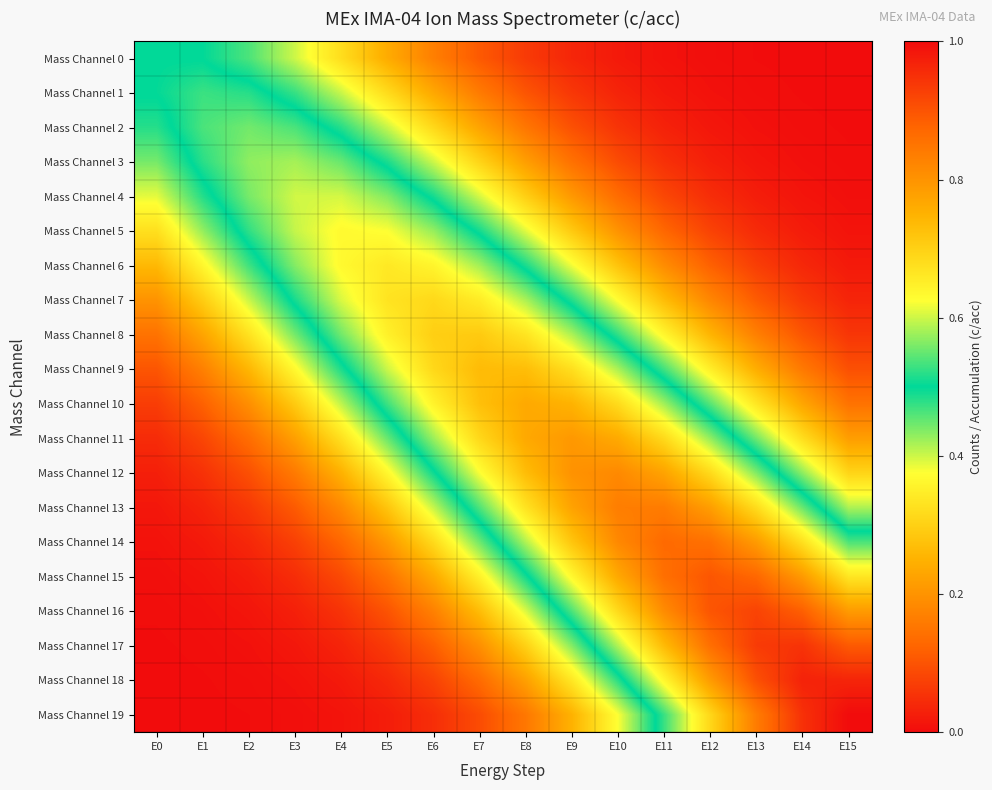

Reading left to right, what are all the values shown in this chart?

Mass Channel 0: E0=0.5	E1=0.5	E2=0.5	E3=0.4	E4=0.3	E5=0.2	E6=0.2	E7=0.1	E8=0.1	E9=0.0	E10=0.0	E11=0.0	E12=0.0	E13=0.0	E14=0.0	E15=0.0
Mass Channel 1: E0=0.5	E1=0.5	E2=0.5	E3=0.5	E4=0.4	E5=0.3	E6=0.2	E7=0.2	E8=0.1	E9=0.1	E10=0.0	E11=0.0	E12=0.0	E13=0.0	E14=0.0	E15=0.0
Mass Channel 2: E0=0.5	E1=0.5	E2=0.6	E3=0.5	E4=0.5	E5=0.4	E6=0.3	E7=0.2	E8=0.2	E9=0.1	E10=0.1	E11=0.0	E12=0.0	E13=0.0	E14=0.0	E15=0.0
Mass Channel 3: E0=0.4	E1=0.5	E2=0.6	E3=0.6	E4=0.6	E5=0.5	E6=0.4	E7=0.3	E8=0.2	E9=0.1	E10=0.1	E11=0.1	E12=0.0	E13=0.0	E14=0.0	E15=0.0
Mass Channel 4: E0=0.4	E1=0.5	E2=0.6	E3=0.6	E4=0.6	E5=0.6	E6=0.5	E7=0.4	E8=0.3	E9=0.2	E10=0.1	E11=0.1	E12=0.0	E13=0.0	E14=0.0	E15=0.0
Mass Channel 5: E0=0.3	E1=0.4	E2=0.5	E3=0.6	E4=0.6	E5=0.6	E6=0.6	E7=0.5	E8=0.4	E9=0.3	E10=0.2	E11=0.1	E12=0.1	E13=0.0	E14=0.0	E15=0.0
Mass Channel 6: E0=0.3	E1=0.4	E2=0.5	E3=0.6	E4=0.6	E5=0.7	E6=0.6	E7=0.6	E8=0.5	E9=0.4	E10=0.3	E11=0.2	E12=0.1	E13=0.1	E14=0.0	E15=0.0
Mass Channel 7: E0=0.2	E1=0.3	E2=0.4	E3=0.5	E4=0.6	E5=0.7	E6=0.7	E7=0.7	E8=0.6	E9=0.5	E10=0.4	E11=0.3	E12=0.2	E13=0.1	E14=0.1	E15=0.0
Mass Channel 8: E0=0.1	E1=0.2	E2=0.3	E3=0.4	E4=0.6	E5=0.6	E6=0.7	E7=0.7	E8=0.7	E9=0.6	E10=0.5	E11=0.4	E12=0.3	E13=0.2	E14=0.1	E15=0.1
Mass Channel 9: E0=0.1	E1=0.2	E2=0.3	E3=0.4	E4=0.5	E5=0.6	E6=0.7	E7=0.7	E8=0.7	E9=0.7	E10=0.6	E11=0.5	E12=0.3	E13=0.2	E14=0.2	E15=0.1
Mass Channel 10: E0=0.1	E1=0.1	E2=0.2	E3=0.3	E4=0.4	E5=0.5	E6=0.6	E7=0.7	E8=0.8	E9=0.7	E10=0.7	E11=0.6	E12=0.5	E13=0.3	E14=0.2	E15=0.1
Mass Channel 11: E0=0.0	E1=0.1	E2=0.1	E3=0.2	E4=0.3	E5=0.4	E6=0.6	E7=0.7	E8=0.8	E9=0.8	E10=0.8	E11=0.7	E12=0.6	E13=0.4	E14=0.3	E15=0.2
Mass Channel 12: E0=0.0	E1=0.1	E2=0.1	E3=0.2	E4=0.2	E5=0.4	E6=0.5	E7=0.6	E8=0.7	E9=0.8	E10=0.8	E11=0.8	E12=0.7	E13=0.6	E14=0.4	E15=0.3
Mass Channel 13: E0=0.0	E1=0.0	E2=0.1	E3=0.1	E4=0.2	E5=0.3	E6=0.4	E7=0.5	E8=0.7	E9=0.8	E10=0.8	E11=0.8	E12=0.8	E13=0.7	E14=0.6	E15=0.4
Mass Channel 14: E0=0.0	E1=0.0	E2=0.0	E3=0.1	E4=0.1	E5=0.2	E6=0.3	E7=0.4	E8=0.6	E9=0.7	E10=0.8	E11=0.9	E12=0.9	E13=0.8	E14=0.7	E15=0.5
Mass Channel 15: E0=0.0	E1=0.0	E2=0.0	E3=0.0	E4=0.1	E5=0.1	E6=0.2	E7=0.4	E8=0.5	E9=0.6	E10=0.8	E11=0.9	E12=0.9	E13=0.9	E14=0.8	E15=0.7
Mass Channel 16: E0=0.0	E1=0.0	E2=0.0	E3=0.0	E4=0.1	E5=0.1	E6=0.2	E7=0.3	E8=0.4	E9=0.5	E10=0.7	E11=0.8	E12=0.9	E13=0.9	E14=0.9	E15=0.8
Mass Channel 17: E0=0.0	E1=0.0	E2=0.0	E3=0.0	E4=0.0	E5=0.1	E6=0.1	E7=0.2	E8=0.3	E9=0.4	E10=0.6	E11=0.7	E12=0.9	E13=0.9	E14=0.9	E15=0.9
Mass Channel 18: E0=0.0	E1=0.0	E2=0.0	E3=0.0	E4=0.0	E5=0.0	E6=0.1	E7=0.1	E8=0.2	E9=0.3	E10=0.5	E11=0.6	E12=0.8	E13=0.9	E14=1.0	E15=1.0
Mass Channel 19: E0=0.0	E1=0.0	E2=0.0	E3=0.0	E4=0.0	E5=0.0	E6=0.0	E7=0.1	E8=0.2	E9=0.3	E10=0.4	E11=0.5	E12=0.7	E13=0.8	E14=0.9	E15=1.0